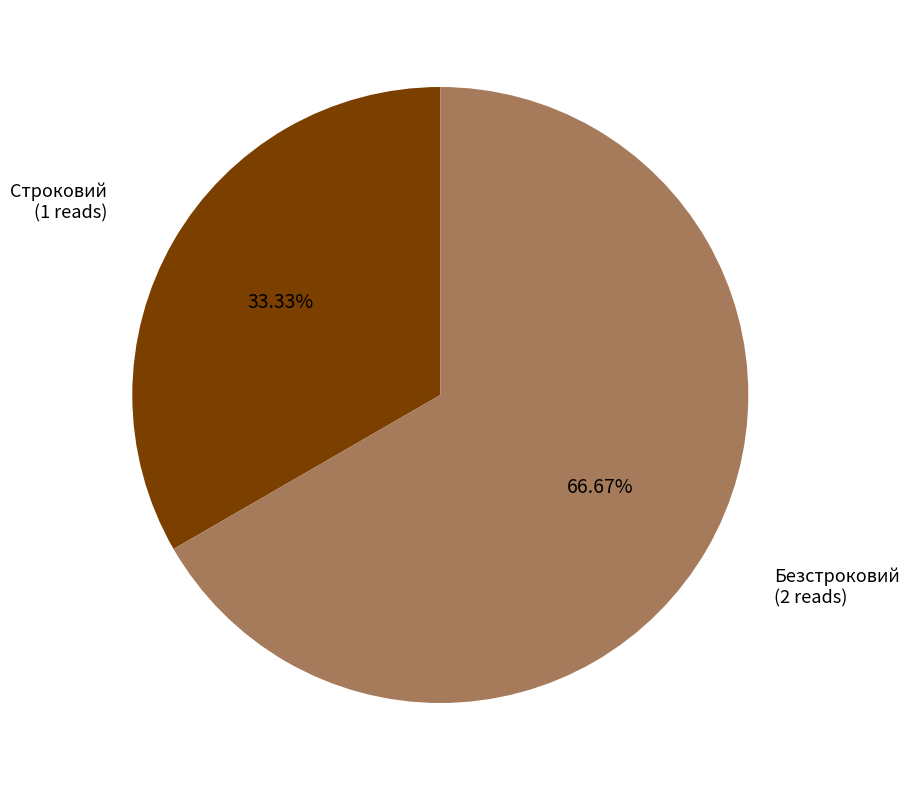

Combined, do Строковий and Безстроковий account for over 50%?

Yes